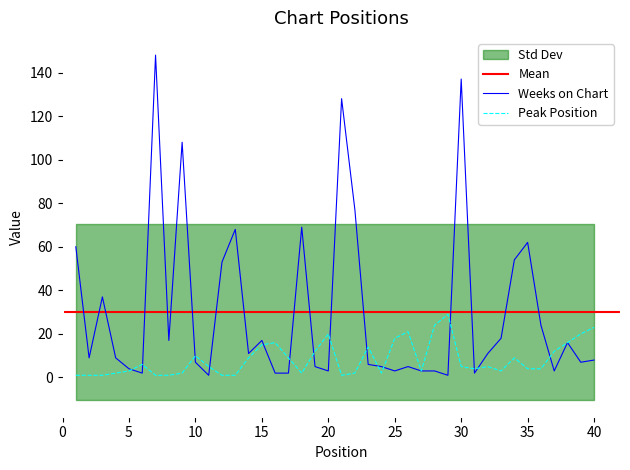

Reading left to right, list all the values displayed in this chart.

Weeks on Chart: 1=60	2=9	3=37	4=9	5=4	6=2	7=148	8=17	9=108	10=7	11=1	12=53	13=68	14=11	15=17	16=2	17=2	18=69	19=5	20=3	21=128	22=77	23=6	24=5	25=3	26=5	27=3	28=3	29=1	30=137	31=2	32=11	33=18	34=54	35=62	36=24	37=3	38=16	39=7	40=8
Peak Position: 1=1	2=1	3=1	4=2	5=3	6=6	7=1	8=1	9=2	10=10	11=5	12=1	13=1	14=9	15=15	16=16	17=9	18=2	19=12	20=20	21=1	22=2	23=14	24=2	25=18	26=21	27=3	28=24	29=29	30=5	31=4	32=5	33=3	34=9	35=4	36=4	37=12	38=16	39=20	40=23